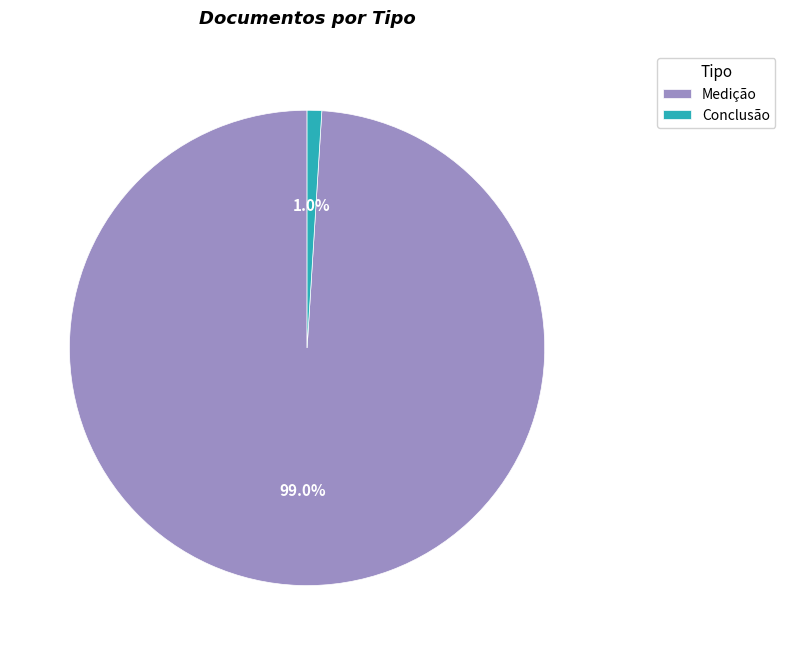

To the nearest percent, what is the combined percentage of Conclusão and Medição?

100%